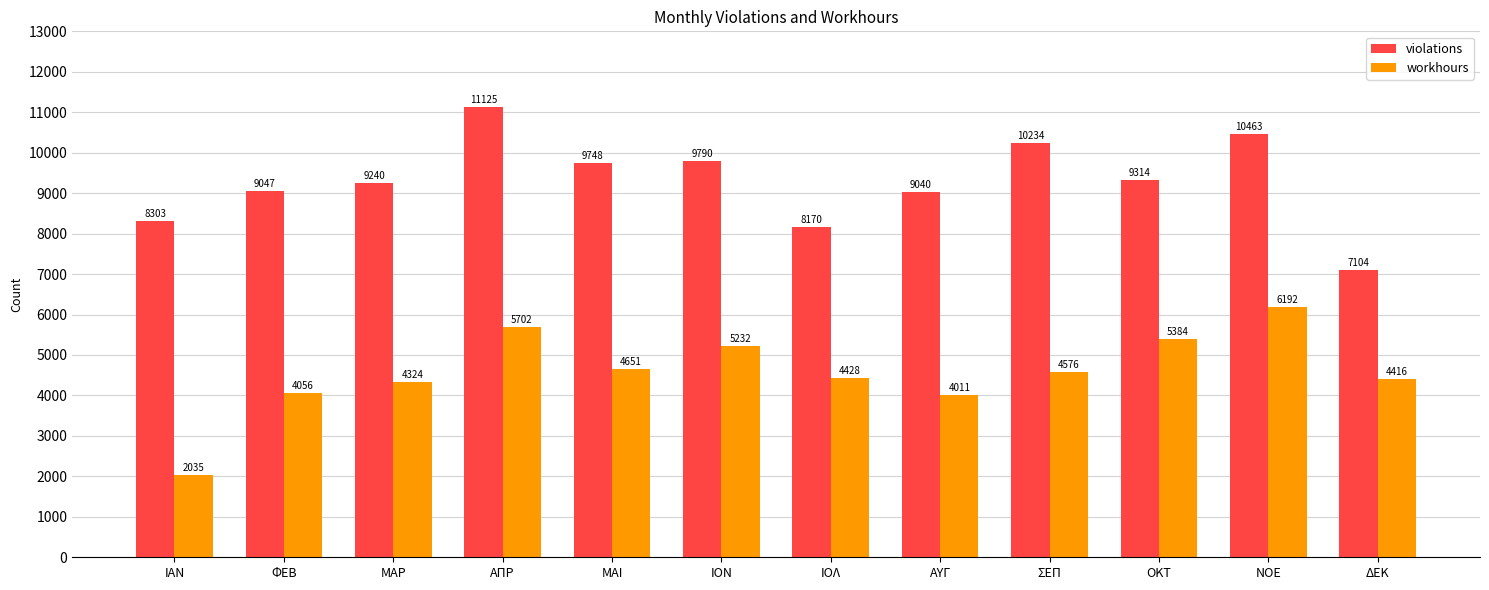

How many bars are there in each group?

2